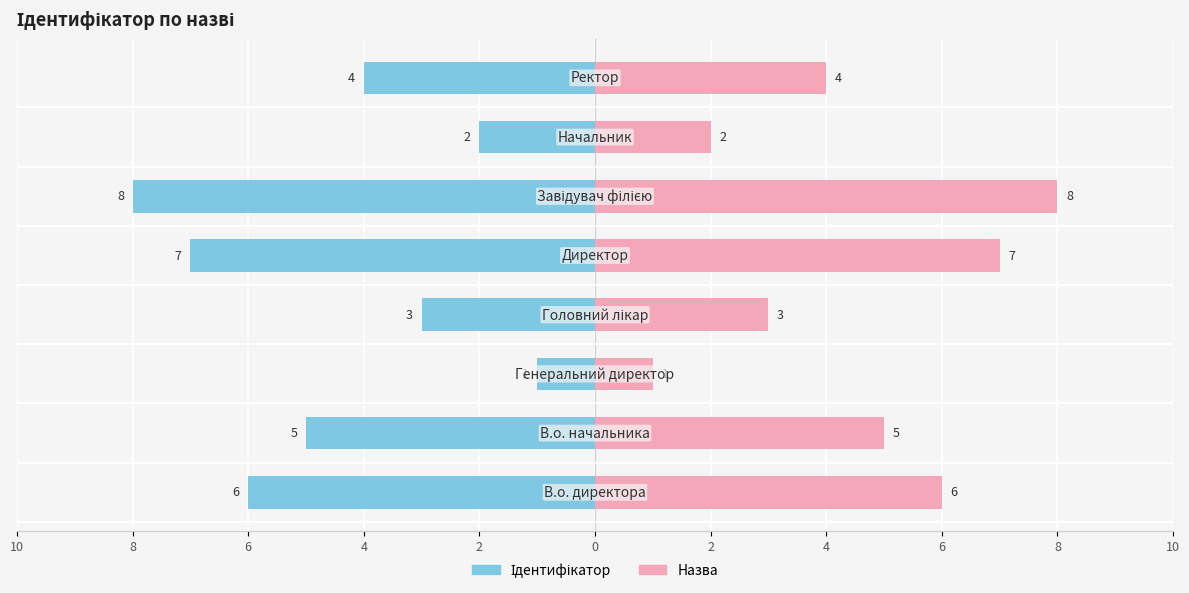

What is the average value of the Назва (ID) series?

4